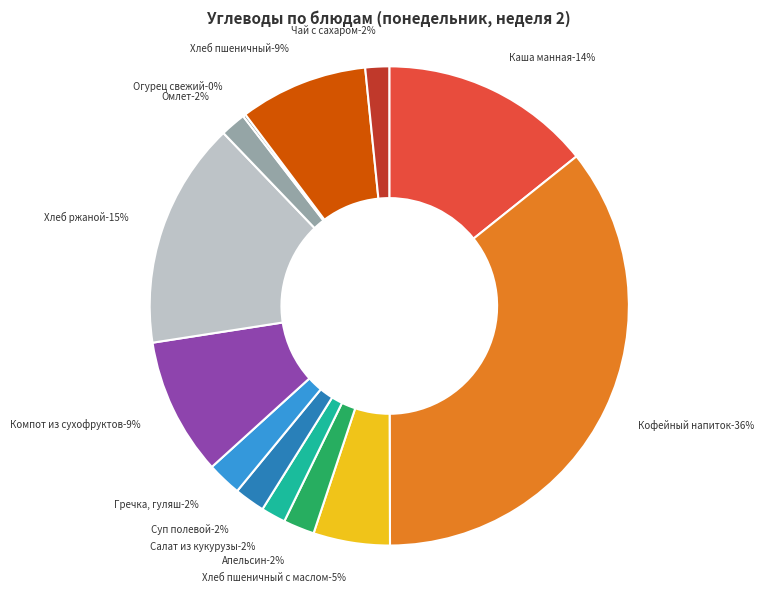

To the nearest percent, what percentage of the pie is Омлет?

2%